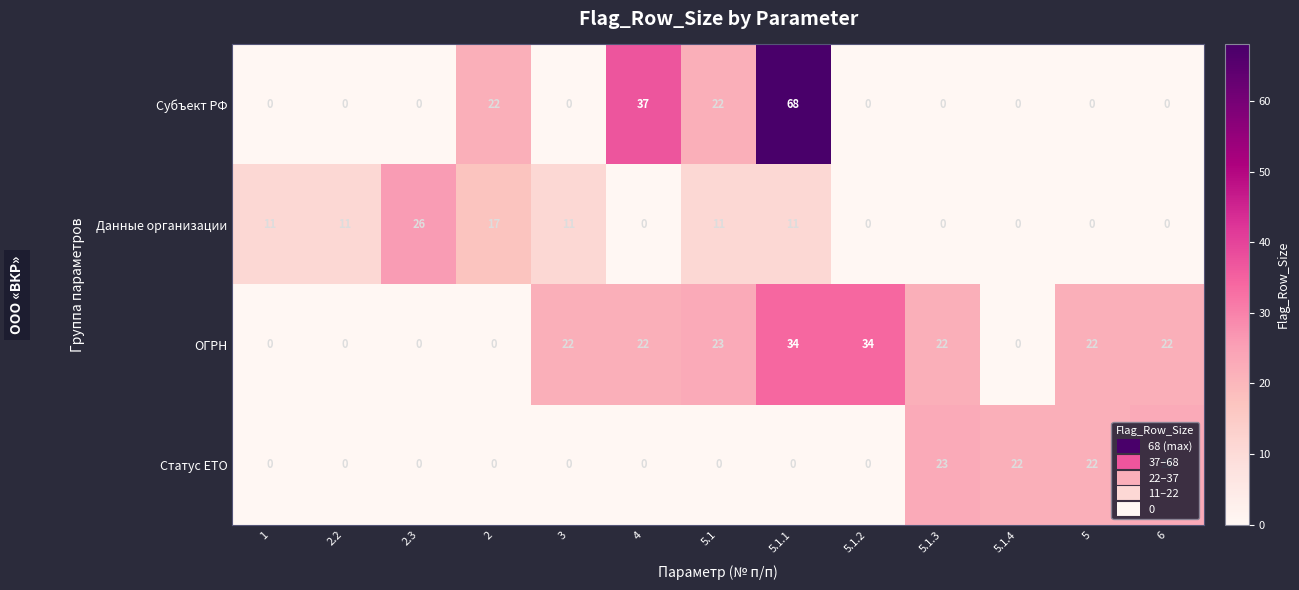

List the series in order of their peak value, highest first.

Субъект РФ, ОГРН, Данные организации, Статус ЕТО